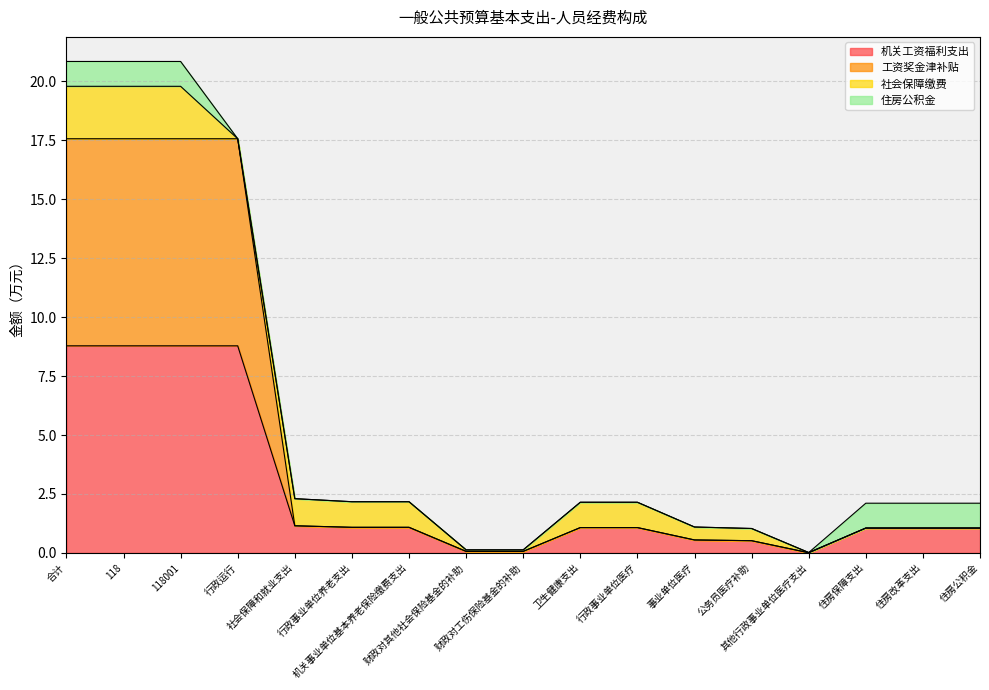

Where is 机关工资福利支出 nearest to the value 4?

社会保障和就业支出